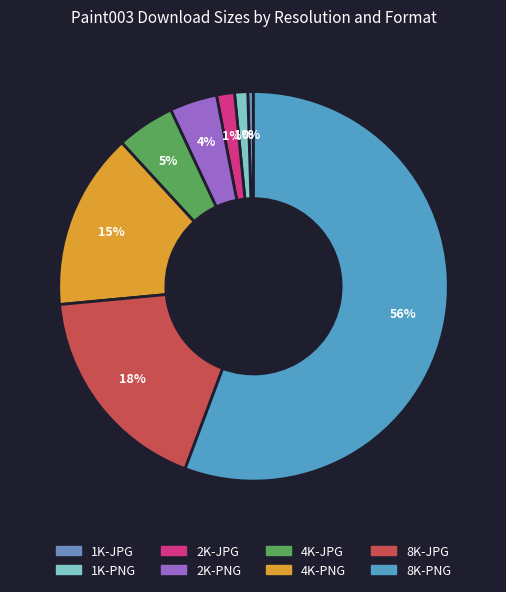

Which slice is the smallest?

1K-JPG